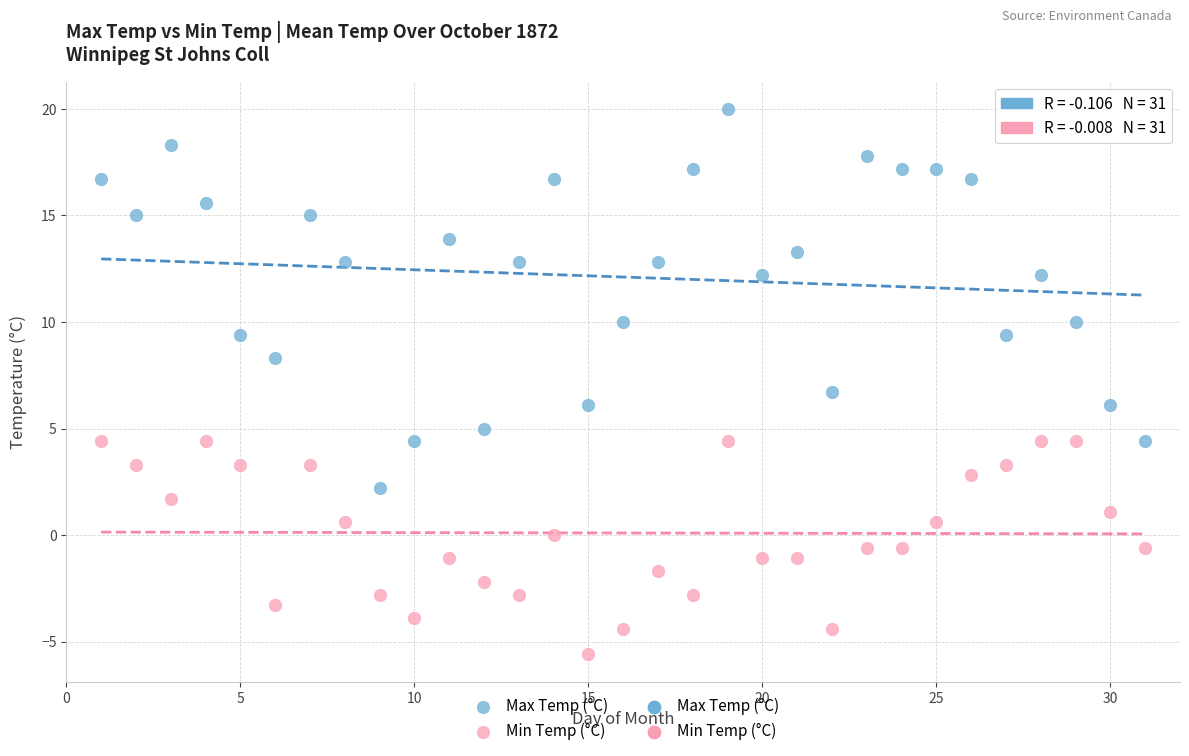

Across all series, what Y value is closest to 7?

6.7